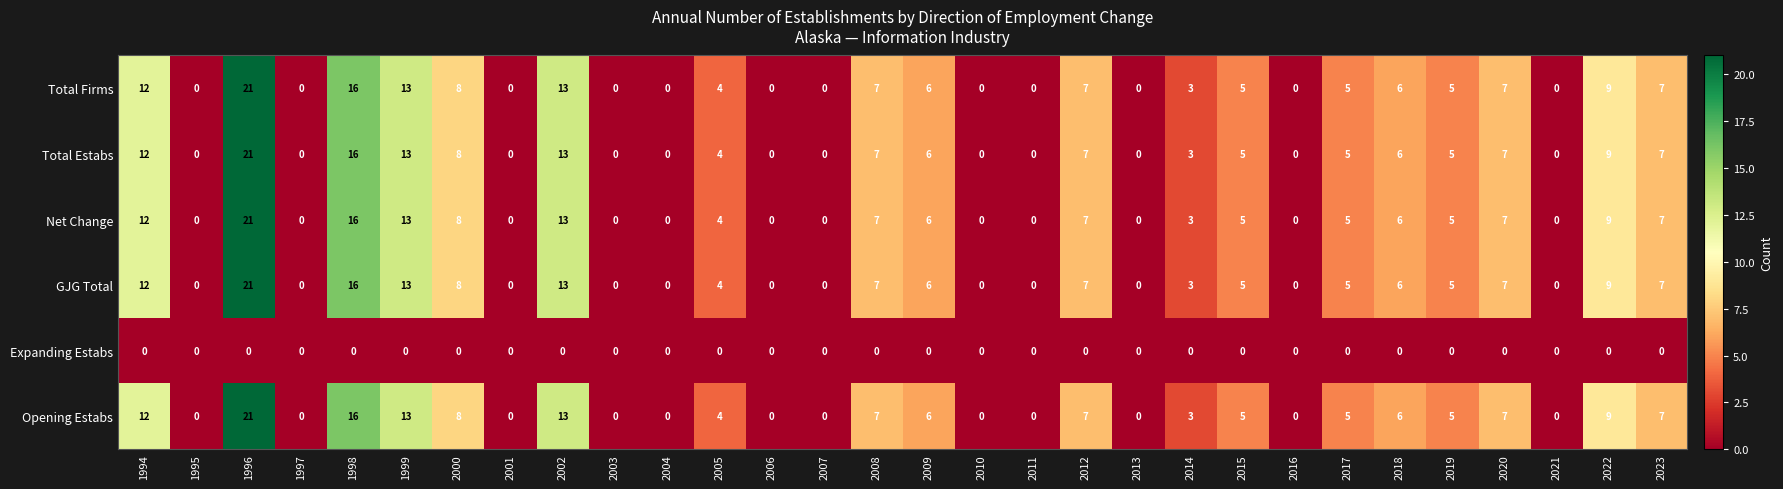

What is the difference between the highest and lowest values at 2018?

6